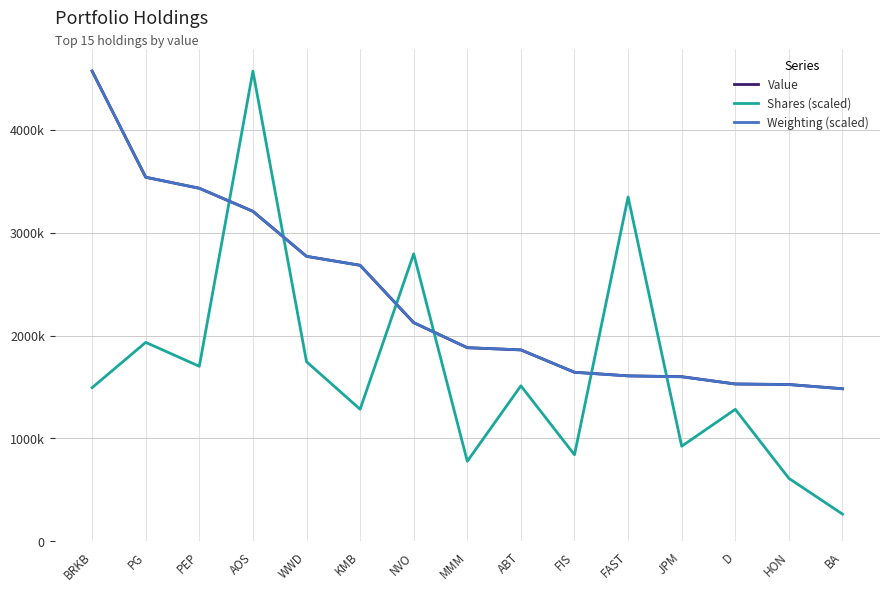

What is the minimum value for Weighting (scaled)?

1483204.6